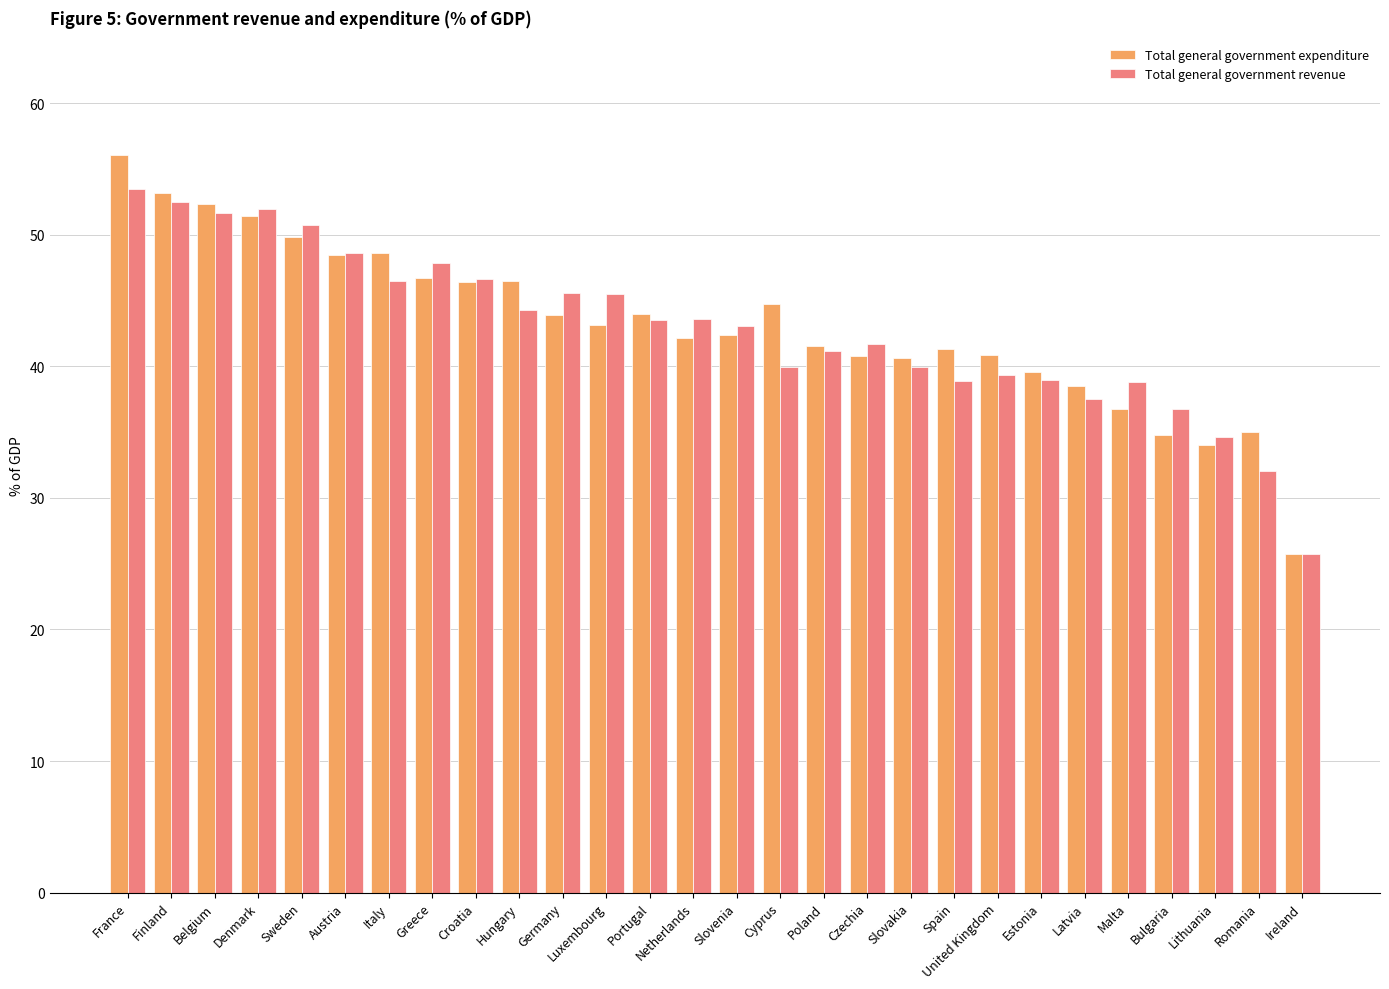

Is the value of Total general government revenue at Romania greater than the value of Total general government expenditure at Denmark?

No